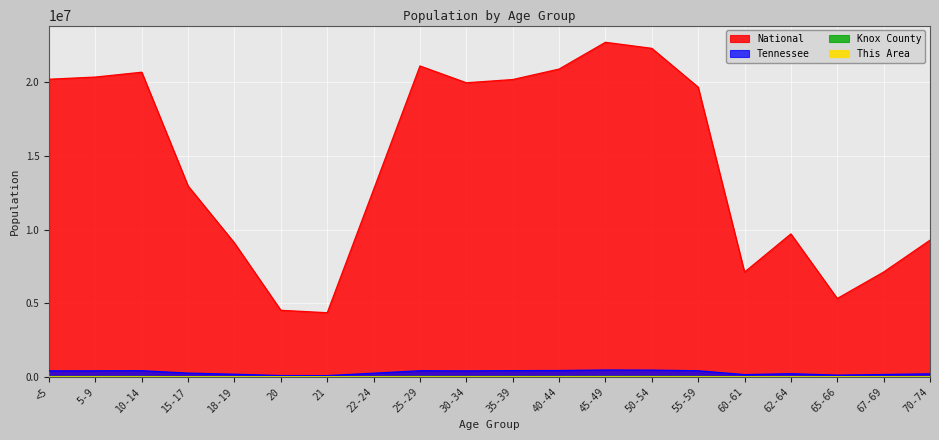

Reading right to left, transcribe all the data shown in this chart.

This Area: 70-74=115	67-69=107	65-66=93	62-64=188	60-61=127	55-59=337	50-54=411	45-49=472	40-44=447	35-39=393	30-34=230	25-29=96	22-24=50	21=20	20=26	18-19=104	15-17=250	10-14=445	5-9=474	<5=318
Knox County: 70-74=13096	67-69=10163	65-66=7471	62-64=14069	60-61=10174	55-59=27995	50-54=30830	45-49=31290	40-44=28736	35-39=28649	30-34=28257	25-29=31070	22-24=20653	21=7833	20=8046	18-19=13643	15-17=15641	10-14=26089	5-9=26592	<5=26168
Tennessee: 70-74=206536	67-69=160594	65-66=119944	62-64=215489	60-61=155235	55-59=414991	50-54=459349	45-49=467087	40-44=430508	35-39=423622	30-34=406314	25-29=417683	22-24=250508	21=86356	20=89380	18-19=180120	15-17=257066	10-14=418941	5-9=412181	<5=407813
National: 70-74=9278166	67-69=7115361	65-66=5319902	62-64=9704197	60-61=7113727	55-59=19664805	50-54=22298125	45-49=22708591	40-44=20890964	35-39=20179642	30-34=19962099	25-29=21101849	22-24=12712576	21=4354294	20=4519129	18-19=9086089	15-17=12954254	10-14=20677194	5-9=20348657	<5=20201362